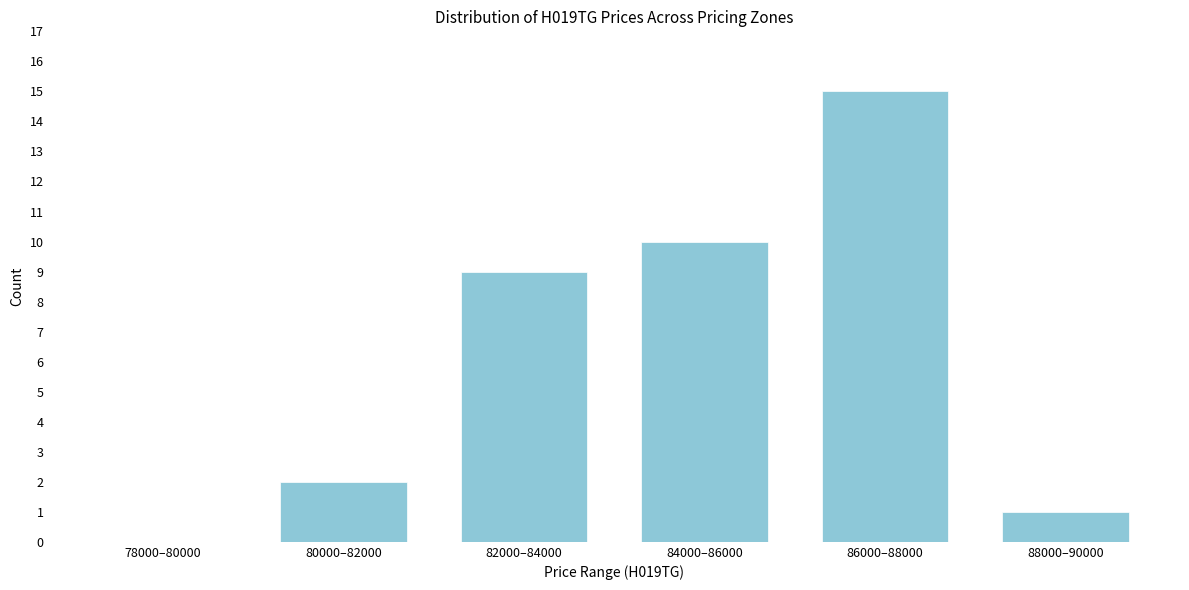

Reading right to left, transcribe all the data shown in this chart.

88000–90000=1	86000–88000=15	84000–86000=10	82000–84000=9	80000–82000=2	78000–80000=0